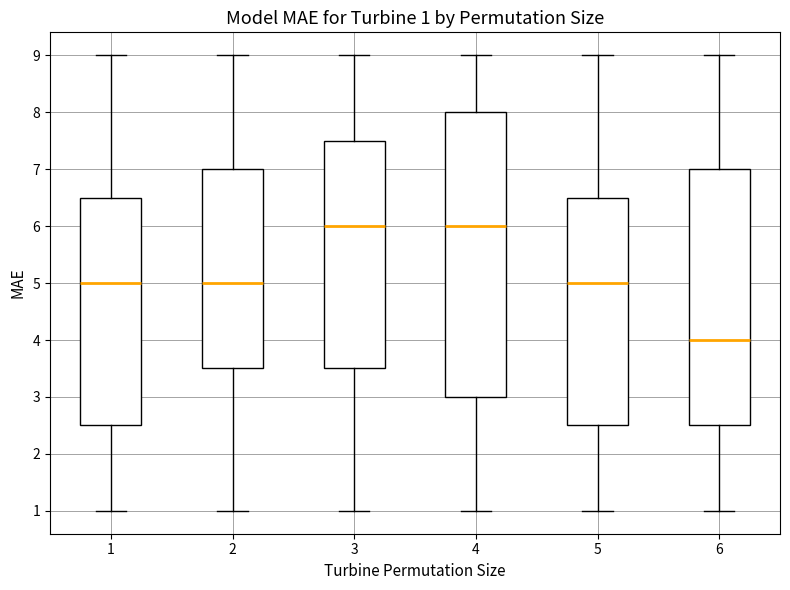

Comparing the boxes themselves (not the whiskers), which one is the tallest?

4